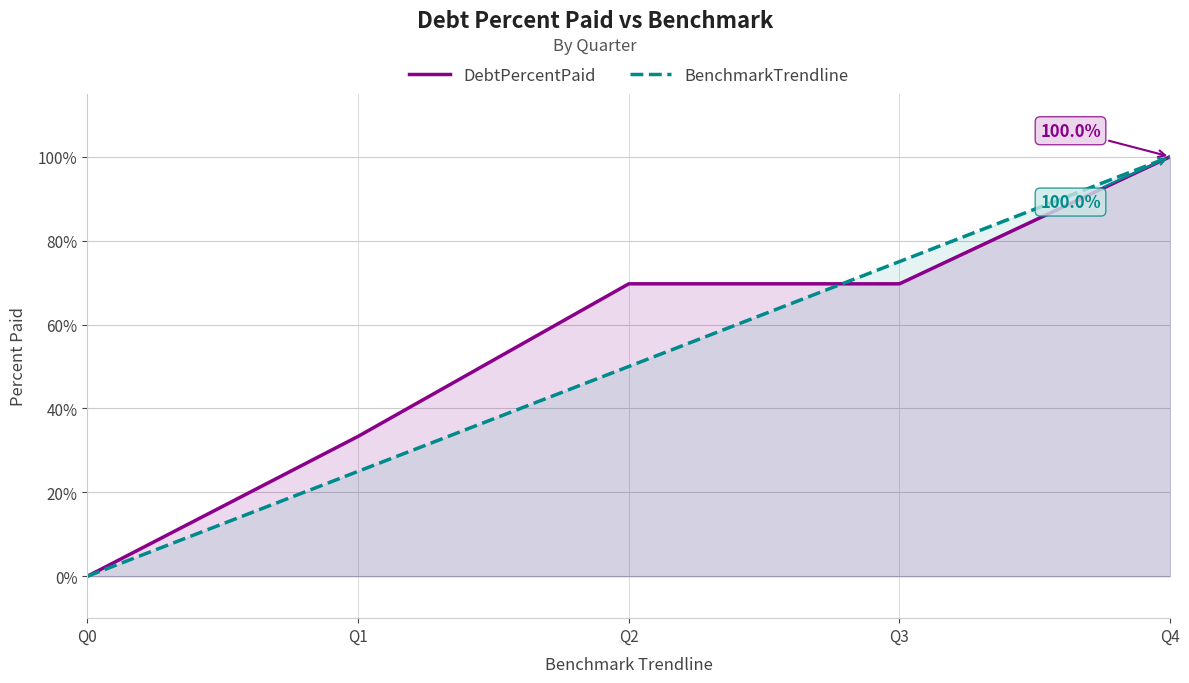

Which series has the largest total across all categories?

DebtPercentPaid